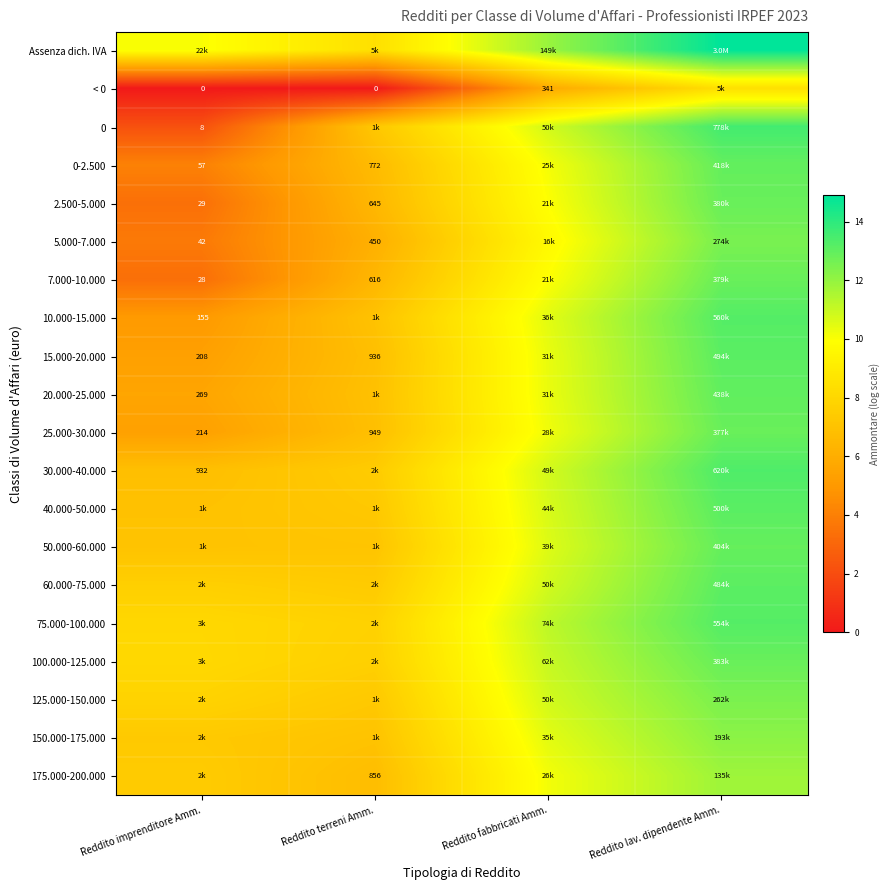

How many data points in 20.000-25.000 are above 10?

2